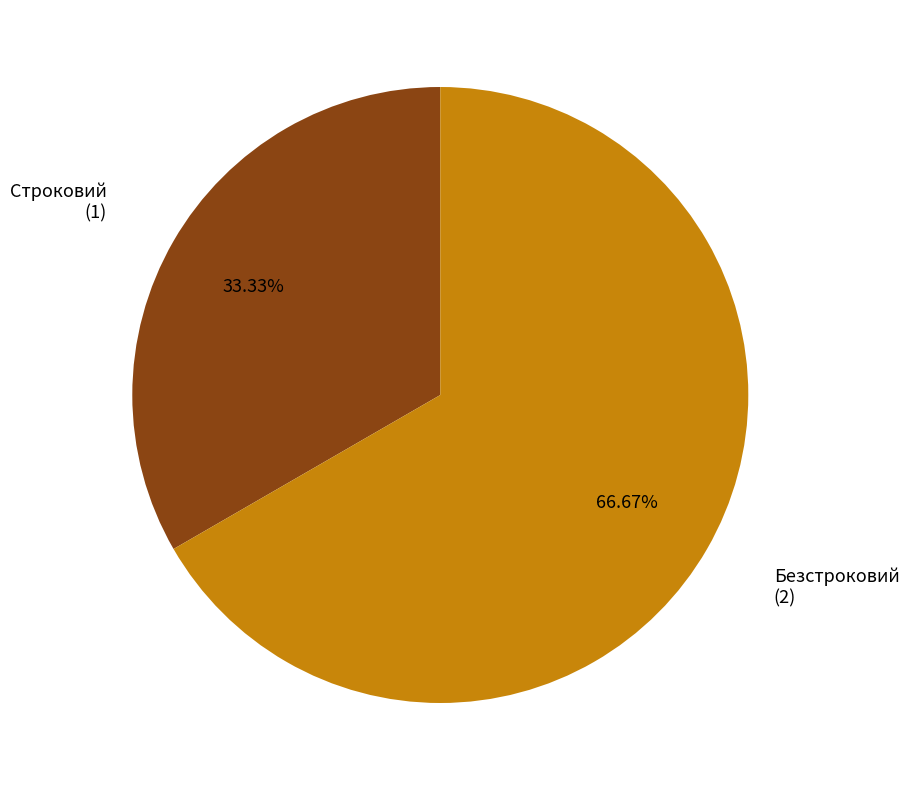

Which has a higher value, Безстроковий or Строковий?

Безстроковий